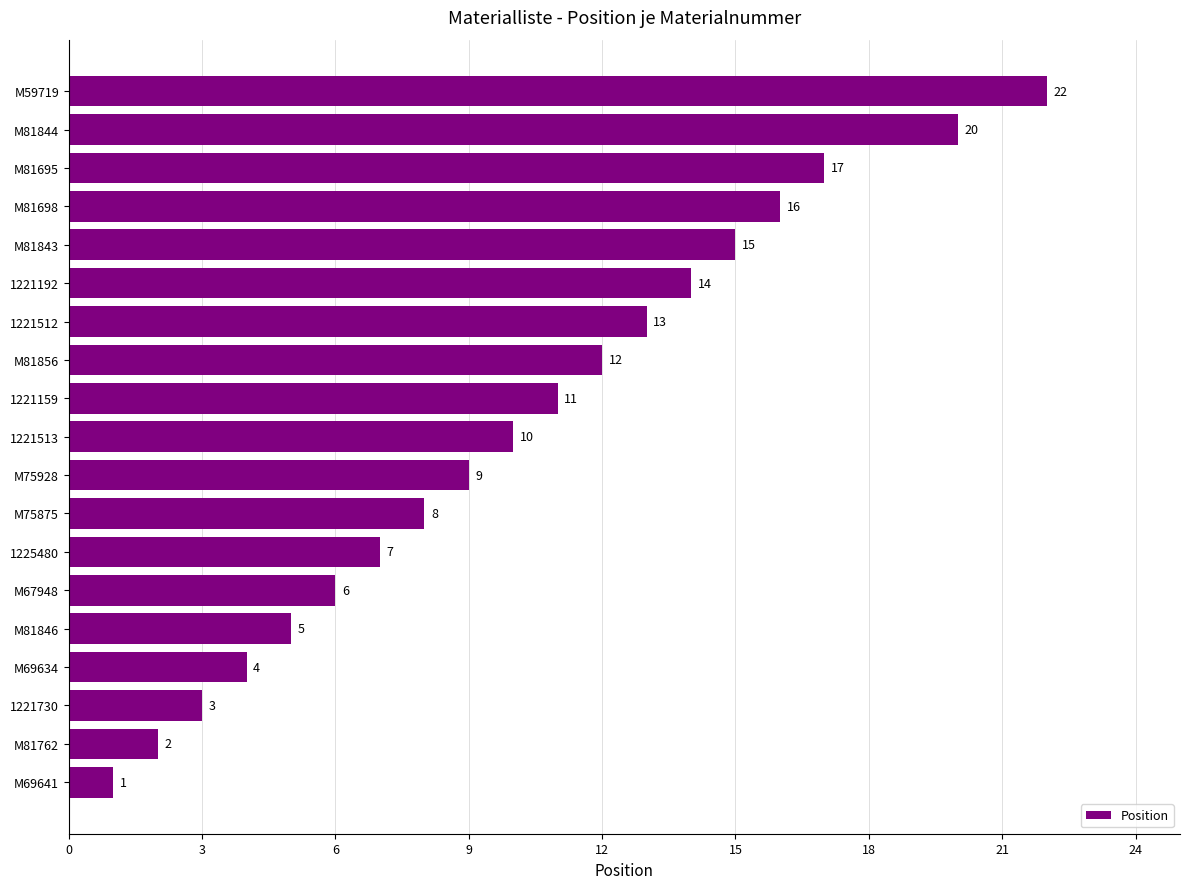

The value at M75875 is 8. True or false?

True